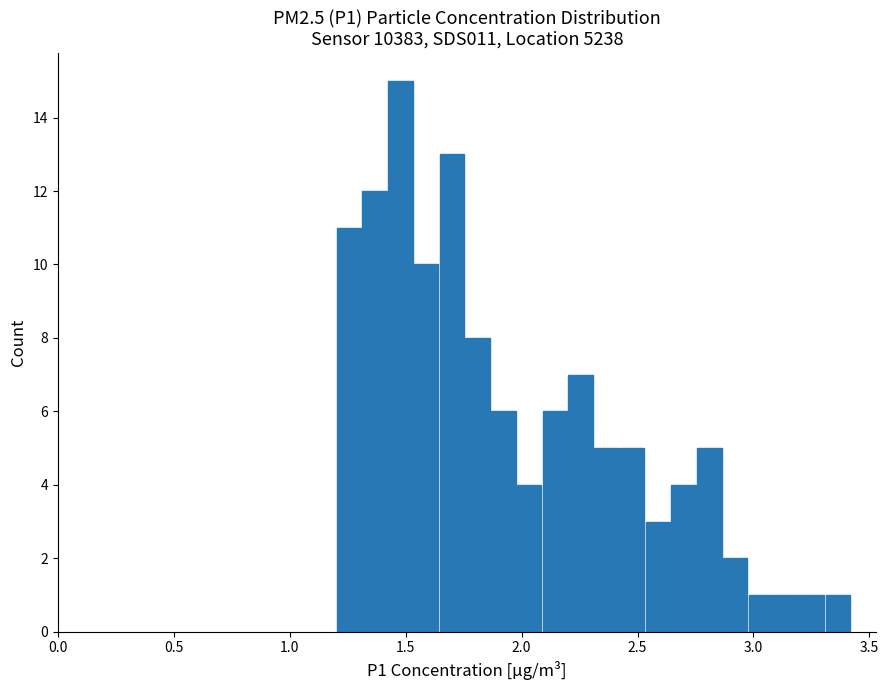

Around what value on the x-axis is the tallest bar? Give the approximate position of its centre, as read against the axis.

1.50